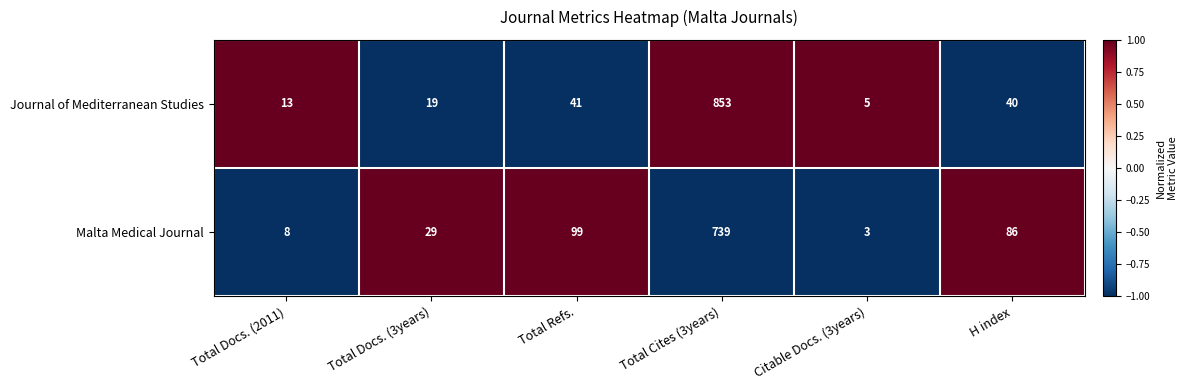

The value of Journal of Mediterranean Studies at Total Refs. is 41. True or false?

True